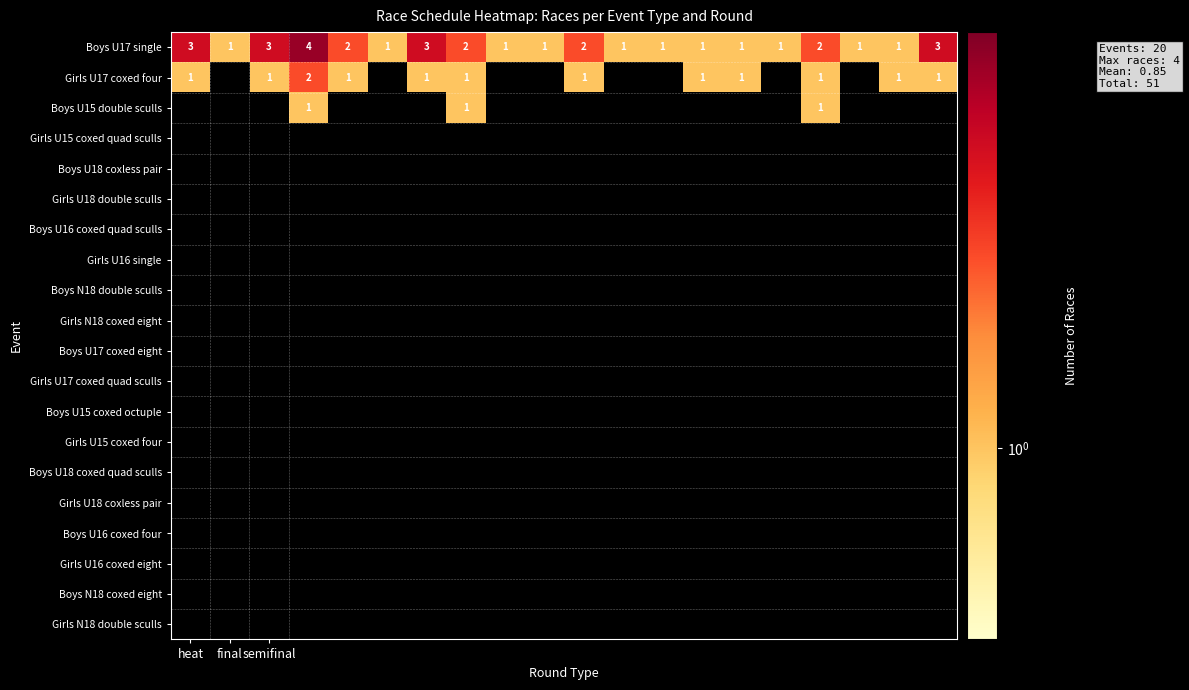

Count the Boys U17 single values in the range 1 to 3.

19